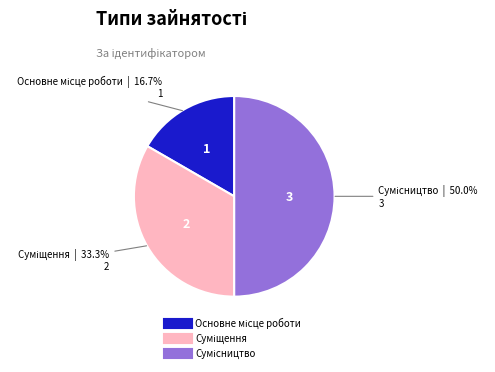

How many segments does this pie chart have?

3